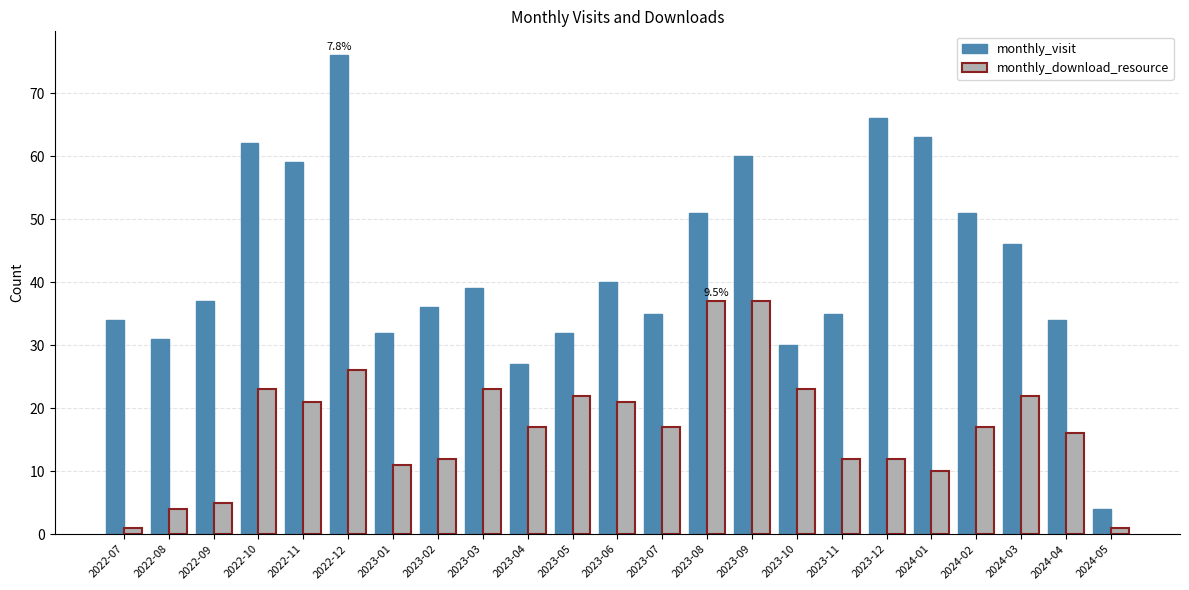

What are all the series names shown in the legend?

monthly_visit, monthly_download_resource